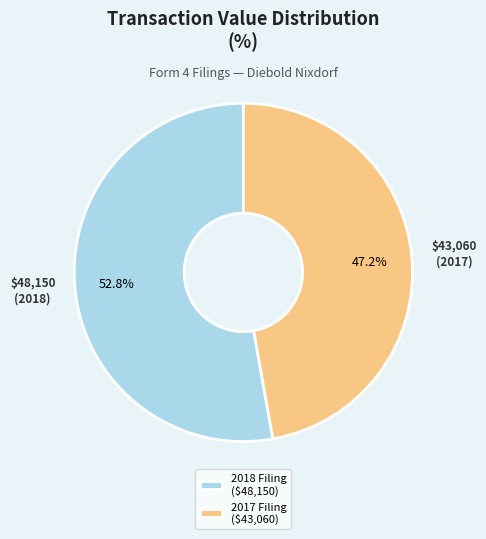

What portion of the pie excludes 2017 Filing ($43,060)?

52.8%